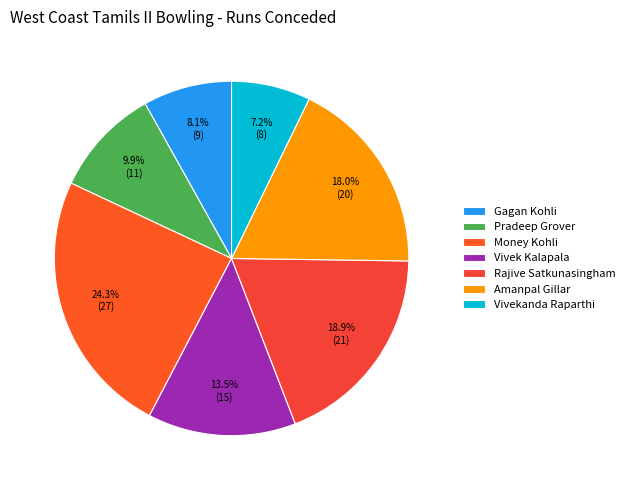

To the nearest percent, what portion does Vivek Kalapala represent?

14%